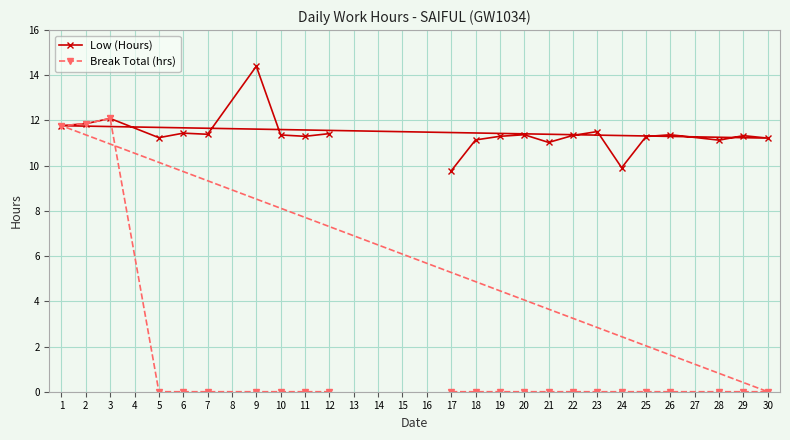

What is the difference between the second highest and second lowest values in the Break Total (hrs) series?

11.9